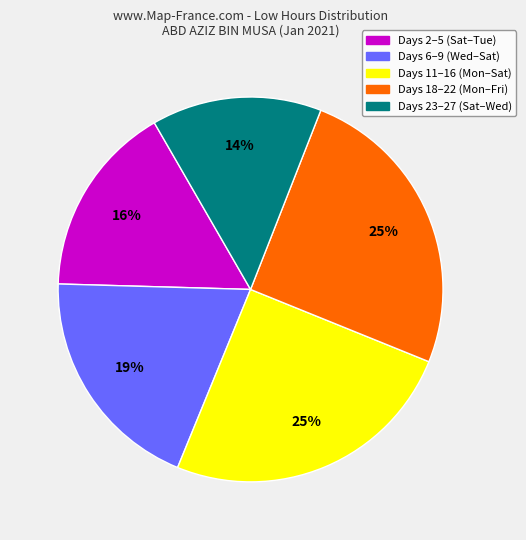

Does any single category account for the majority?

No